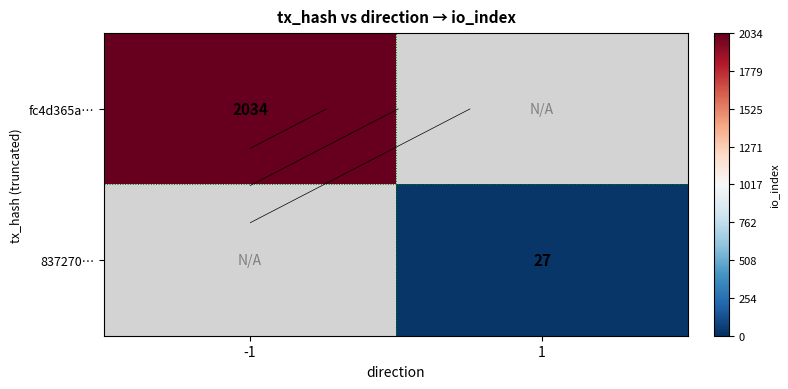

Which category has the highest value in the 837270… series?

-1